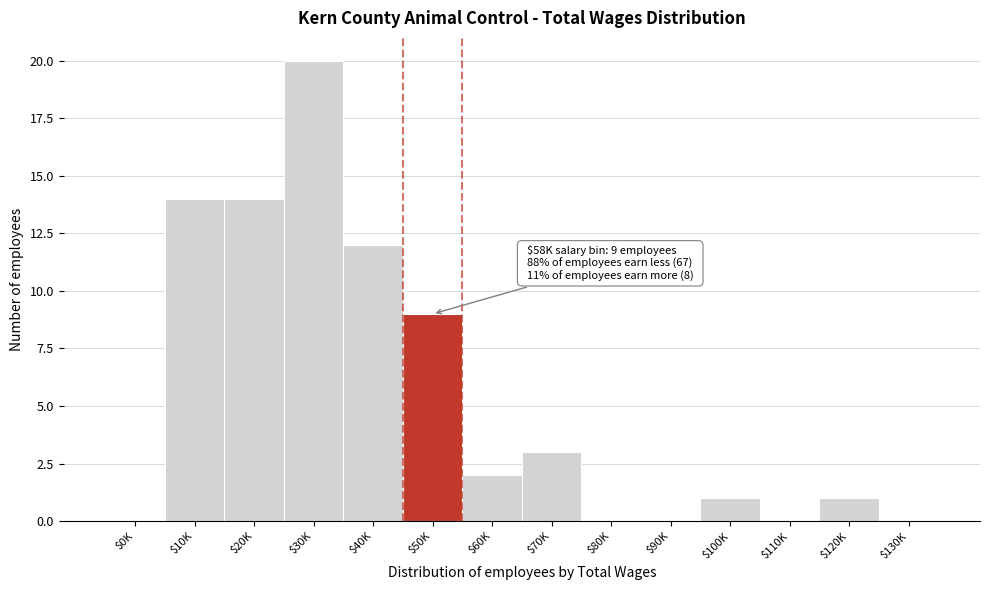

What is the sum of all values?

76